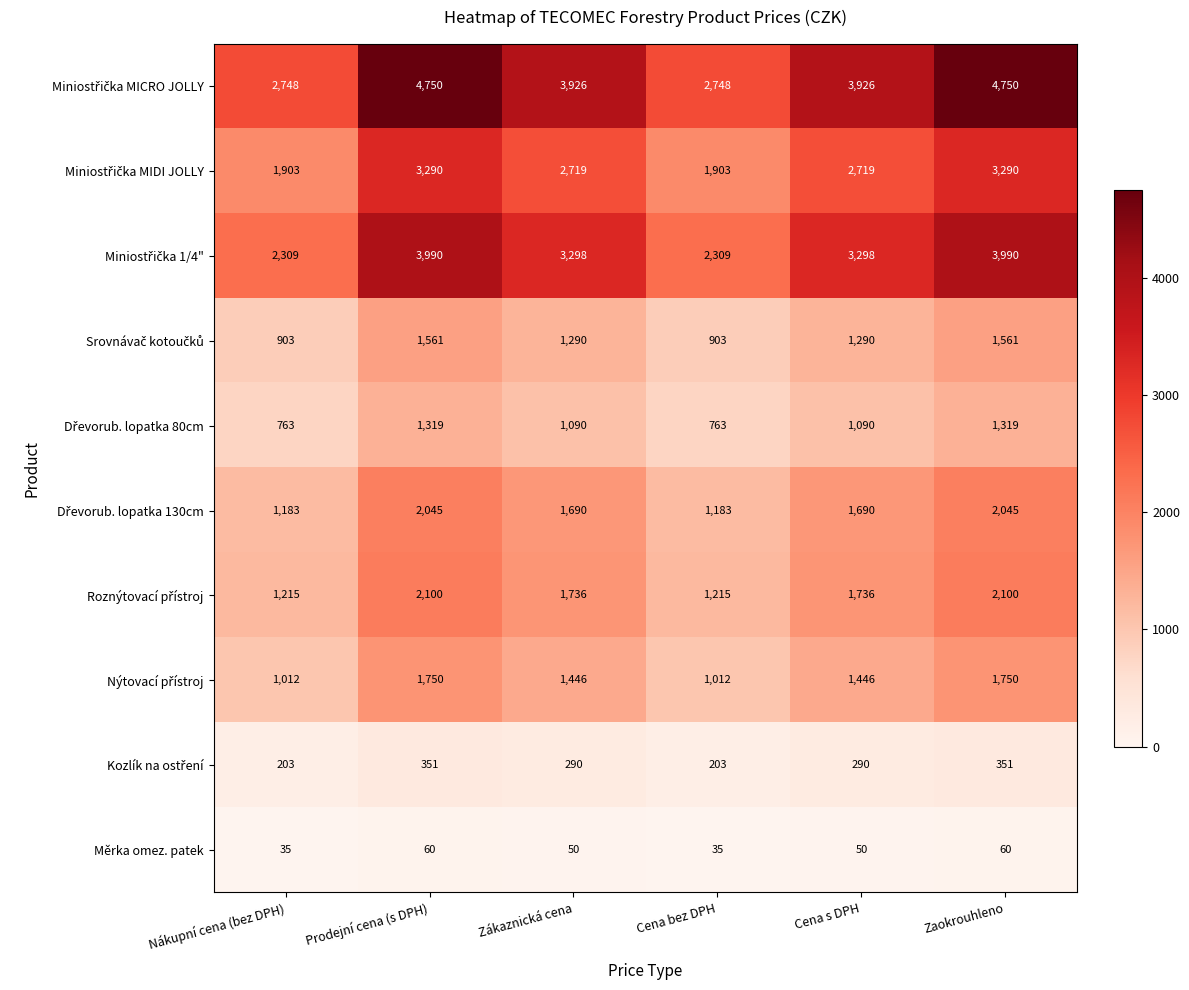

What is the maximum value shown in the chart?

4750